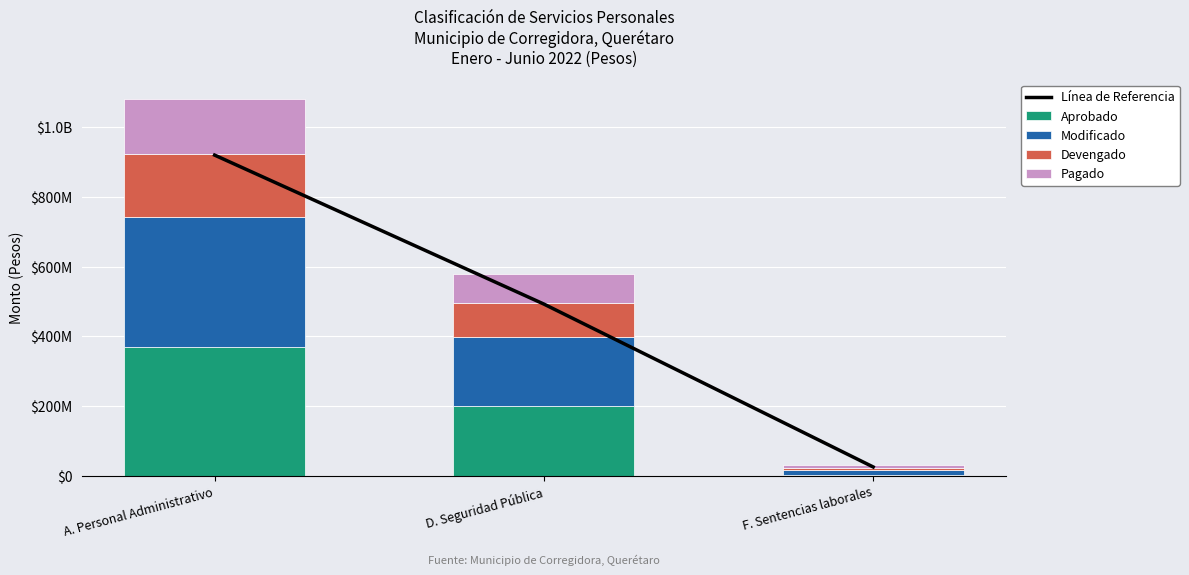

At which label does Devengado first exceed 96380284?

A. Personal Administrativo